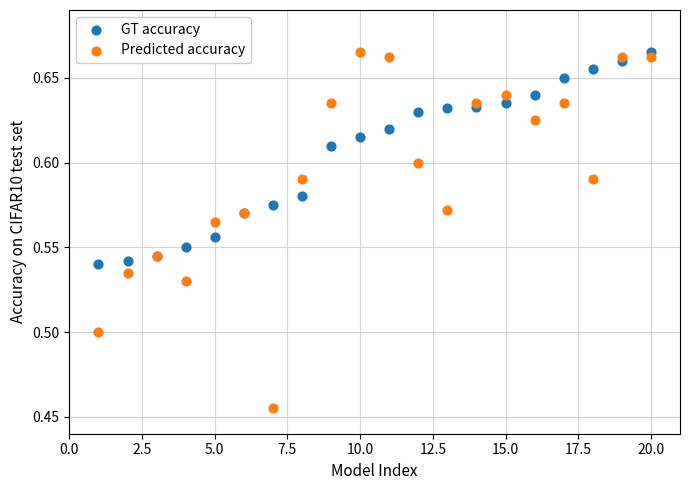

What is the X range (max minus min) for the scatter plot?

19.0